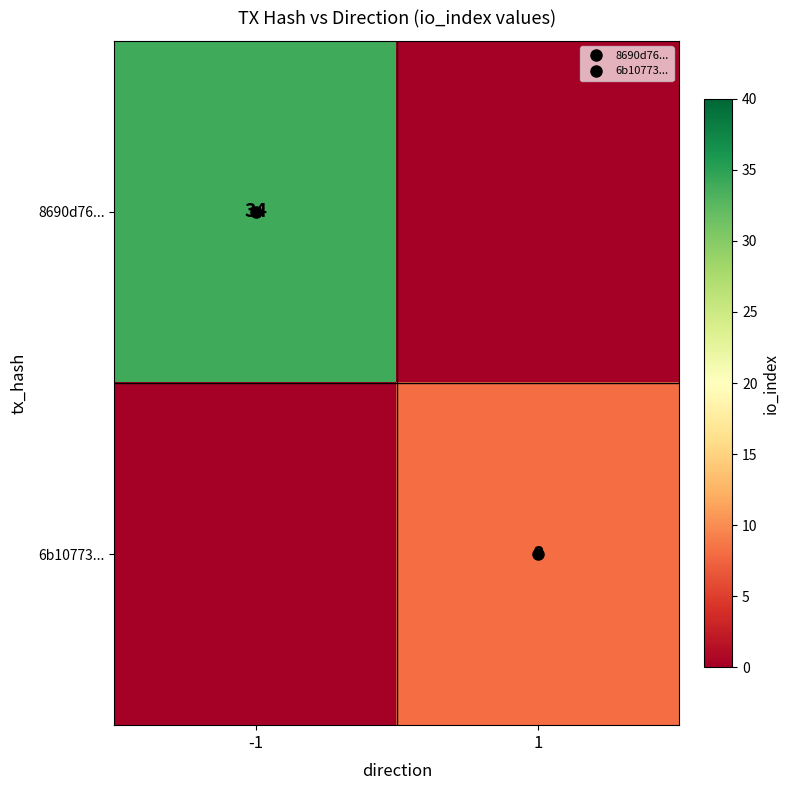

The value of 8690d76... at -1 is 34. True or false?

True